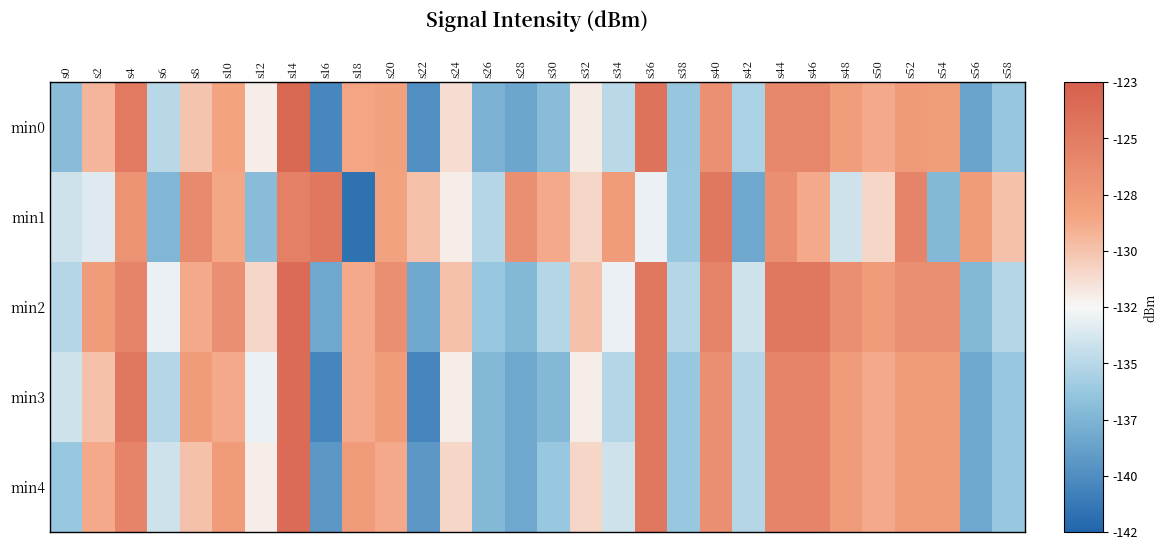

Reading left to right, extract all data points from this chart.

min0: s0=-136.8	s2=-129.5	s4=-125.2	s6=-134.8	s8=-130.2	s10=-128.6	s12=-132.0	s14=-123.7	s16=-140.0	s18=-128.8	s20=-128.5	s22=-139.5	s24=-131.3	s26=-137.4	s28=-138.1	s30=-136.8	s32=-132.0	s34=-134.7	s36=-124.7	s38=-136.1	s40=-127.1	s42=-135.3	s44=-126.3	s46=-126.2	s48=-128.1	s50=-129.0	s52=-127.9	s54=-128.1	s56=-138.2	s58=-136.1
min1: s0=-134.0	s2=-133.4	s4=-127.3	s6=-137.1	s8=-126.5	s10=-128.8	s12=-136.7	s14=-125.7	s16=-125.1	s18=-141.3	s20=-128.5	s22=-130.0	s24=-132.0	s26=-135.0	s28=-127.0	s30=-129.0	s32=-131.0	s34=-128.0	s36=-133.0	s38=-136.0	s40=-125.0	s42=-138.0	s44=-127.0	s46=-129.0	s48=-134.0	s50=-131.0	s52=-126.0	s54=-137.0	s56=-128.0	s58=-130.0
min2: s0=-135.0	s2=-128.0	s4=-126.0	s6=-133.0	s8=-129.0	s10=-127.0	s12=-131.0	s14=-124.0	s16=-138.0	s18=-129.0	s20=-127.0	s22=-138.0	s24=-130.0	s26=-136.0	s28=-137.0	s30=-135.0	s32=-130.0	s34=-133.0	s36=-125.0	s38=-135.0	s40=-126.0	s42=-134.0	s44=-125.0	s46=-125.0	s48=-127.0	s50=-128.0	s52=-127.0	s54=-127.0	s56=-137.0	s58=-135.0
min3: s0=-134.0	s2=-130.0	s4=-125.0	s6=-135.0	s8=-128.0	s10=-129.0	s12=-133.0	s14=-124.0	s16=-140.0	s18=-129.0	s20=-128.0	s22=-140.0	s24=-132.0	s26=-137.0	s28=-138.0	s30=-137.0	s32=-132.0	s34=-135.0	s36=-125.0	s38=-136.0	s40=-127.0	s42=-135.0	s44=-126.0	s46=-126.0	s48=-128.0	s50=-129.0	s52=-128.0	s54=-128.0	s56=-138.0	s58=-136.0
min4: s0=-136.0	s2=-129.0	s4=-126.0	s6=-134.0	s8=-130.0	s10=-128.0	s12=-132.0	s14=-124.0	s16=-139.0	s18=-128.0	s20=-129.0	s22=-139.0	s24=-131.0	s26=-137.0	s28=-138.0	s30=-136.0	s32=-131.0	s34=-134.0	s36=-125.0	s38=-136.0	s40=-127.0	s42=-135.0	s44=-126.0	s46=-126.0	s48=-128.0	s50=-129.0	s52=-128.0	s54=-128.0	s56=-138.0	s58=-136.0